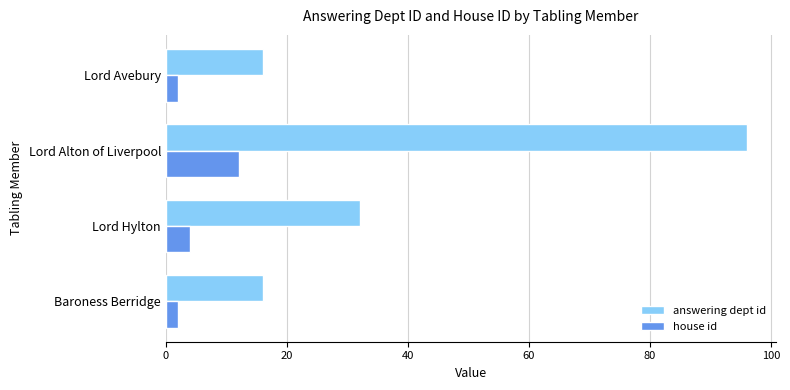

Which series changed the most between Baroness Berridge and Lord Alton of Liverpool?

answering dept id